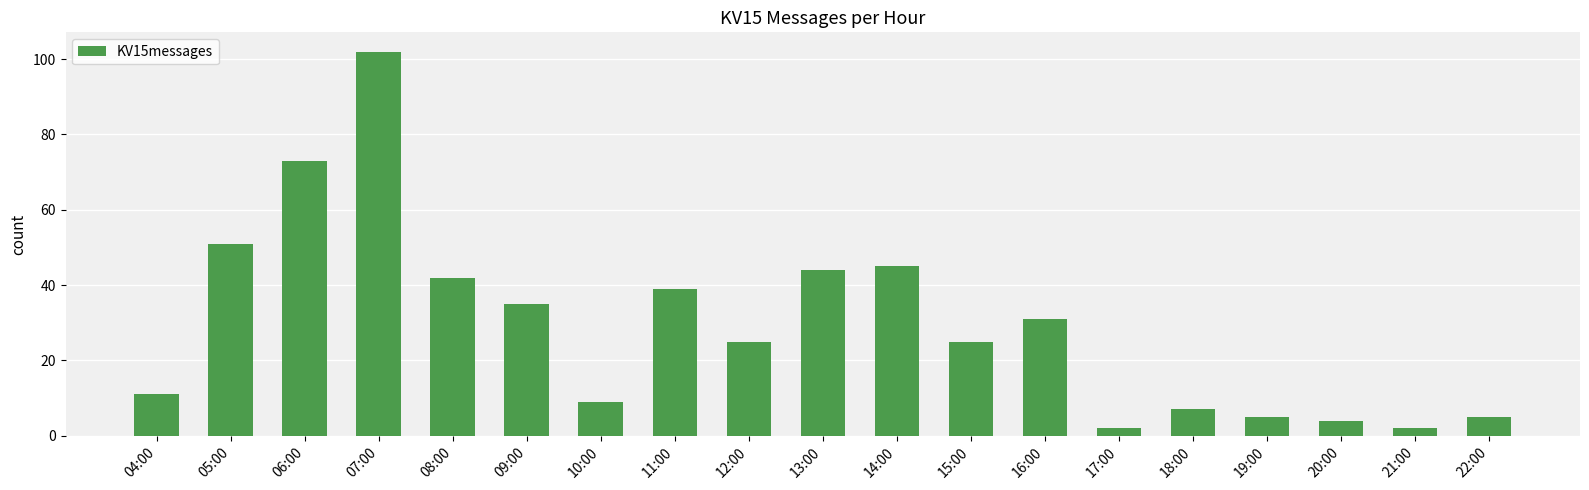

What is the minimum value shown in the chart?

2